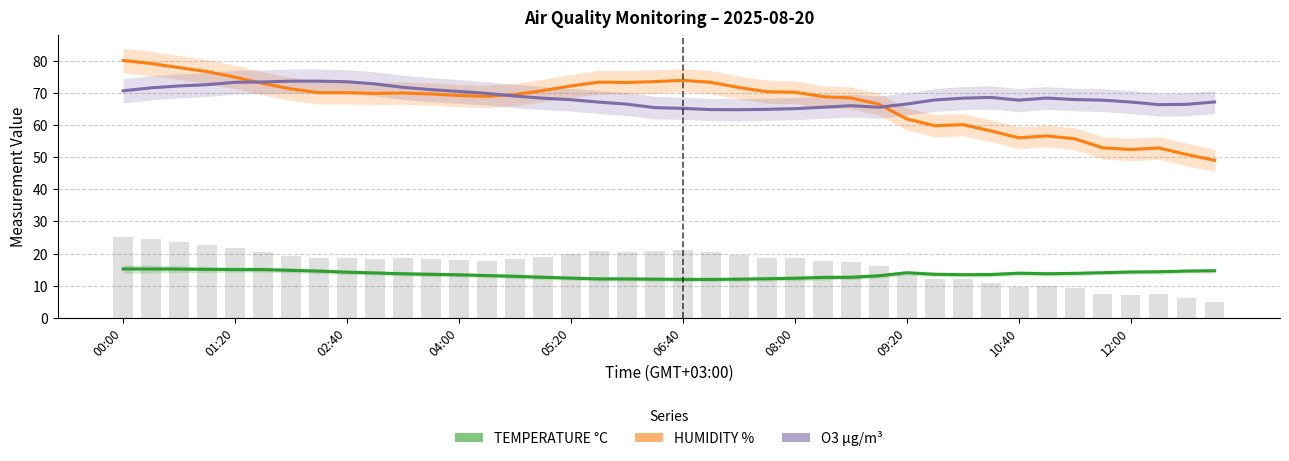

List the series in order of their peak value, lowest first.

TEMPERATURE °C, O3 µg/m³, HUMIDITY %